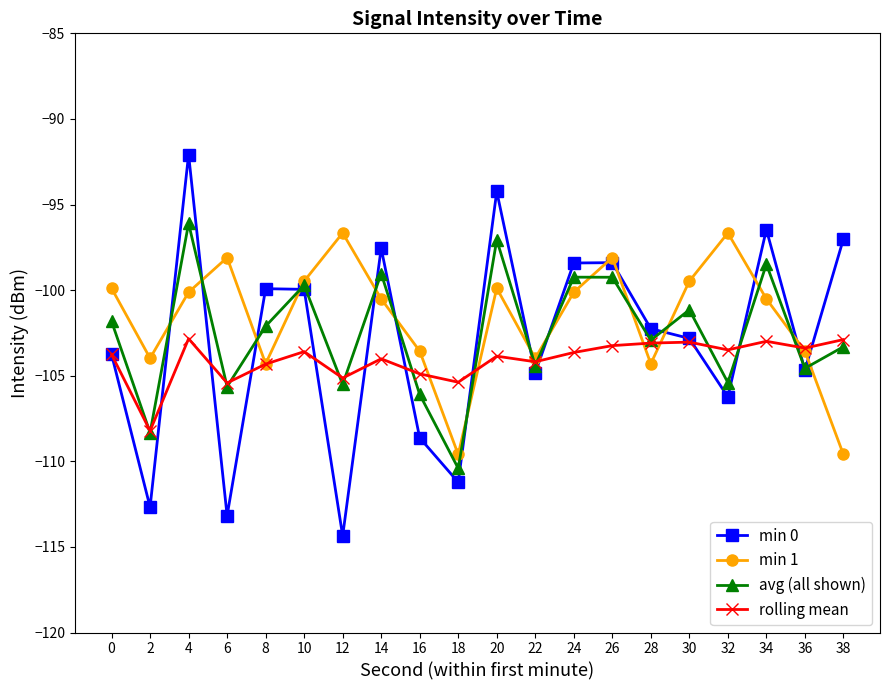

What is the difference between the highest and lowest values at 20?

9.6